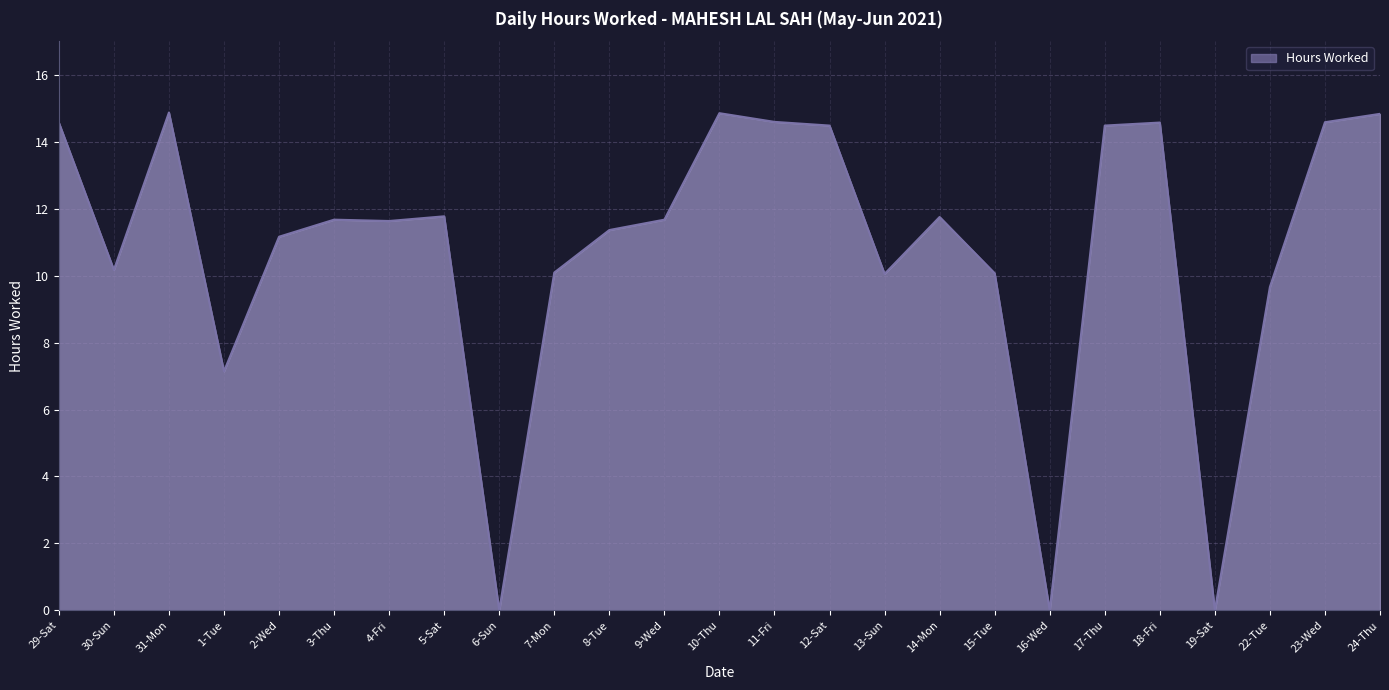

What is the difference between the maximum and minimum values?

14.9